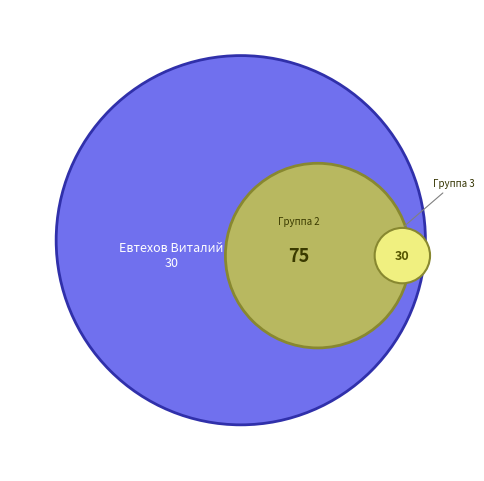

Is there any slice that represents more than half of the pie?

No